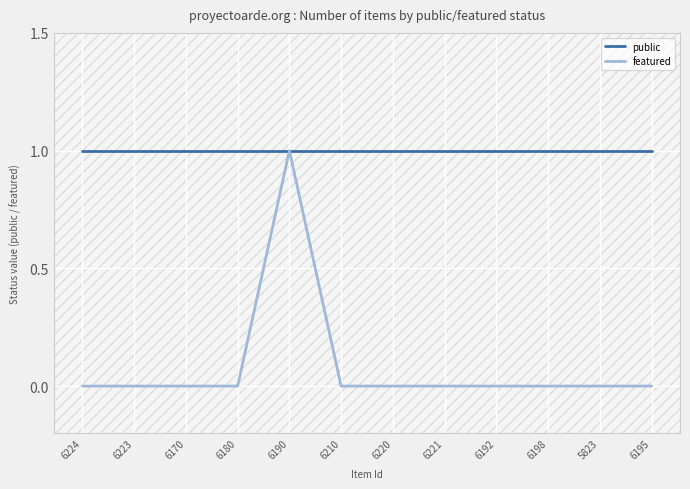

Is the value of public at 6220 greater than the value of featured at 6170?

Yes